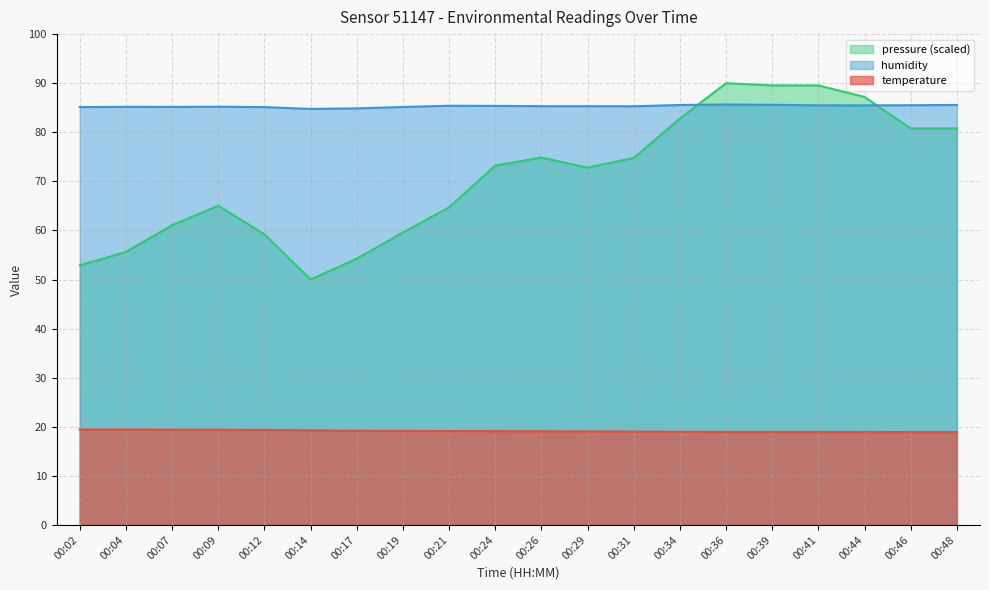

Which category has the highest value across all series?

00:36